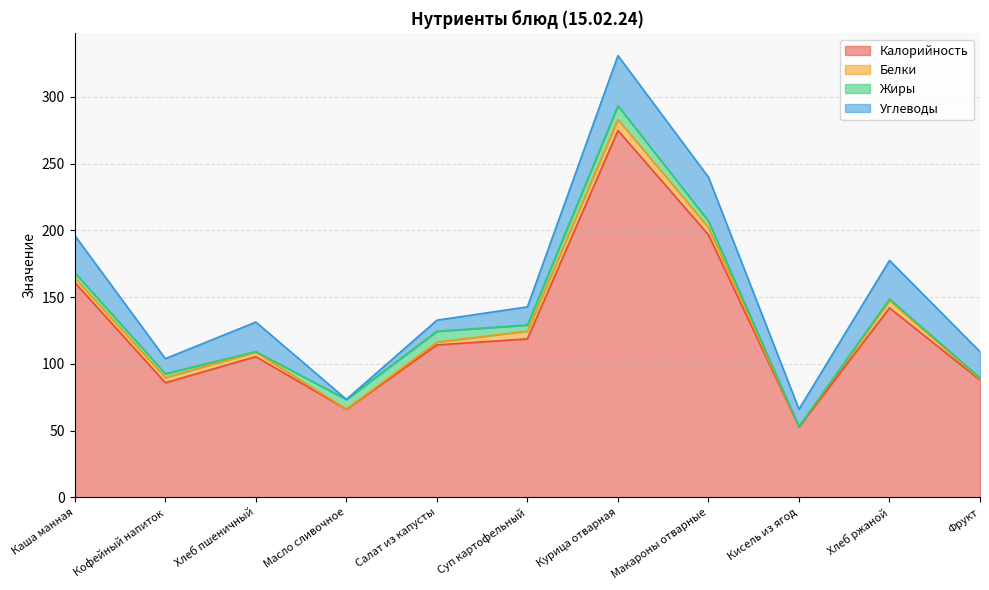

True or false: Белки and Калорийность intersect in this chart.

False